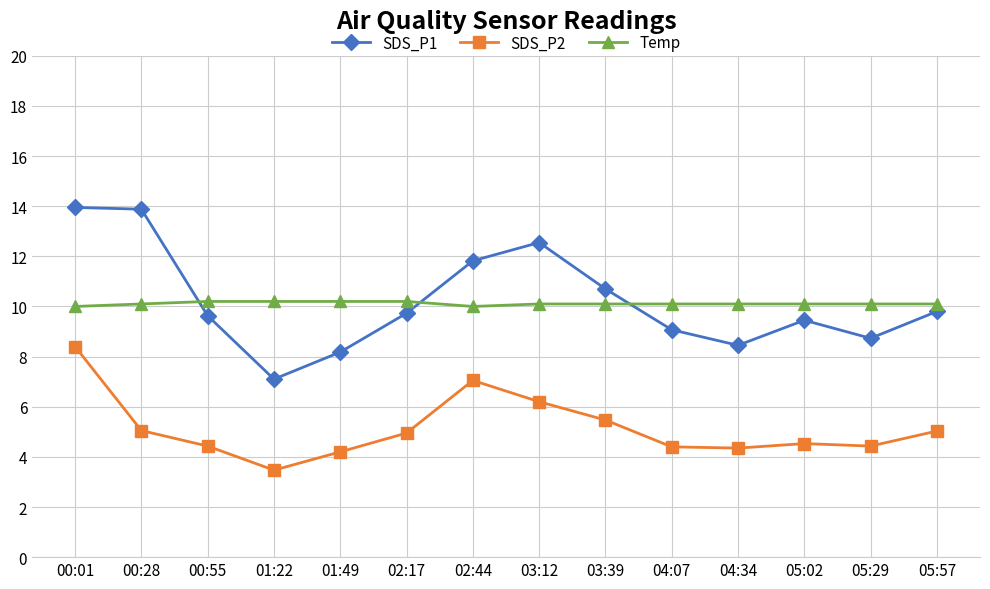

What is the highest value of the Temp series?

10.2